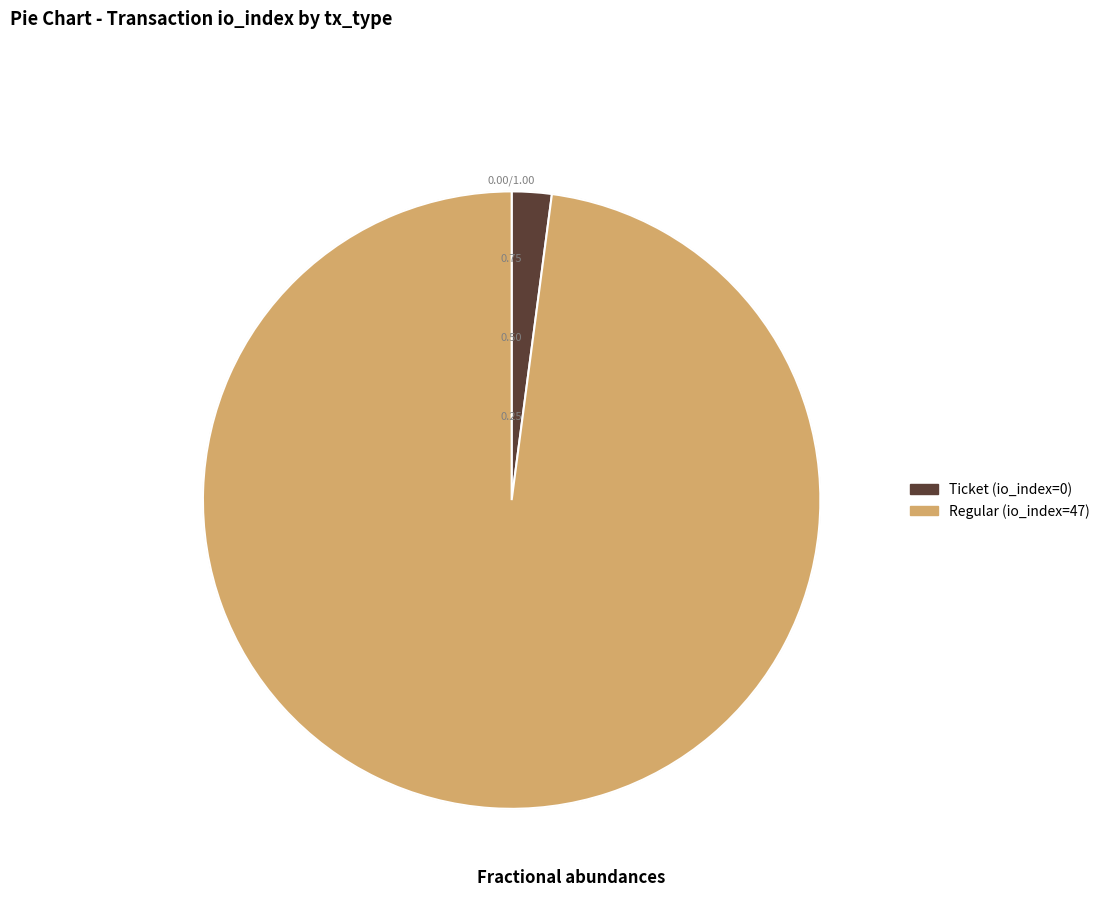

Rank the categories by value from lowest to highest.

Ticket (io_index=0), Regular (io_index=47)